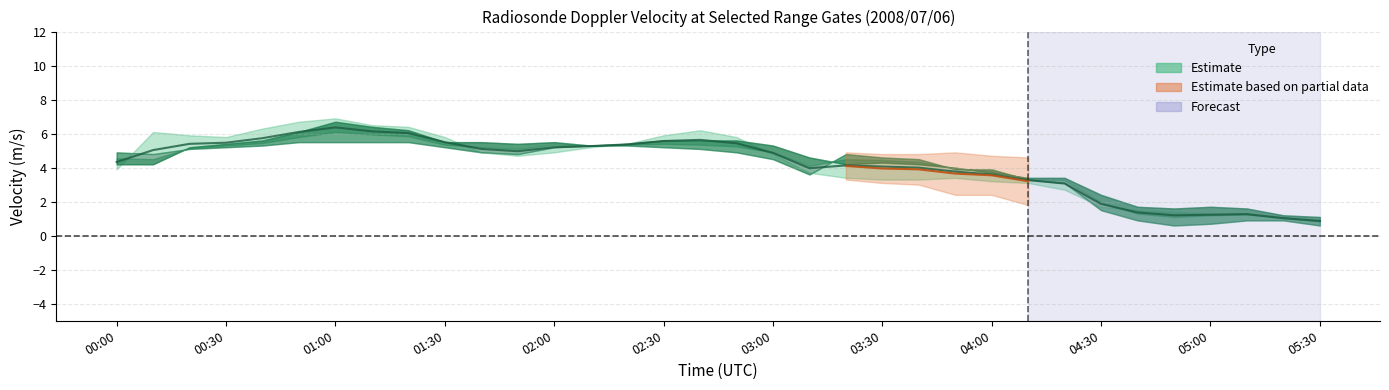

How many interior local valleys does the 5.001 series have?

2